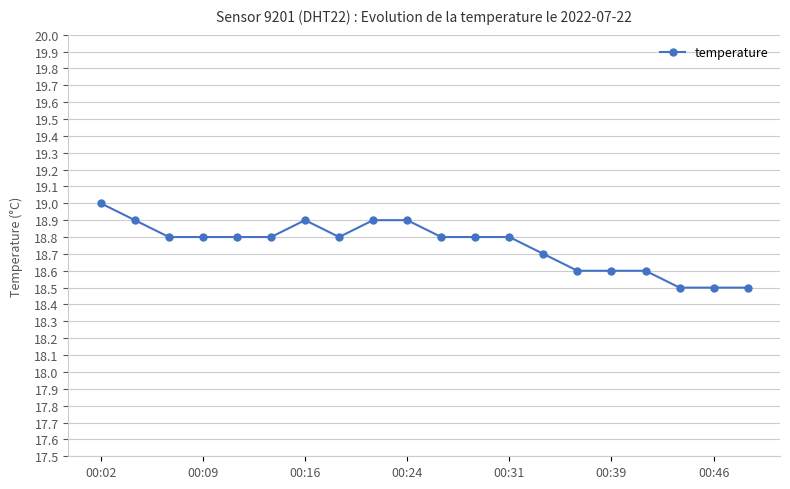

What is the greatest value displayed?

19.0